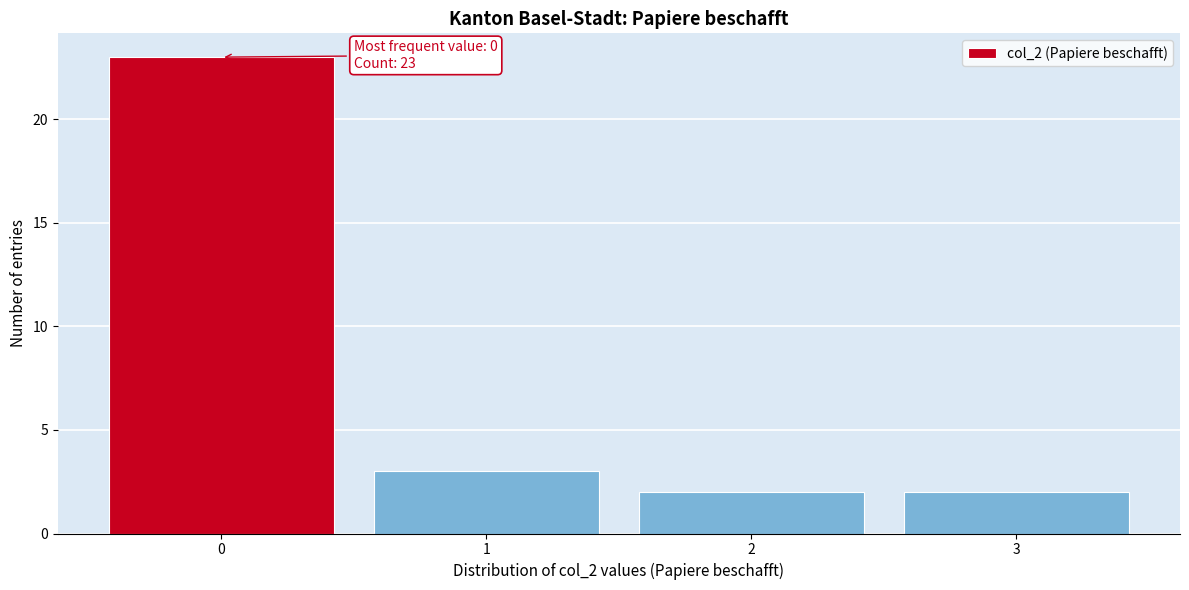

Reading left to right, extract all data points from this chart.

23	3	2	2